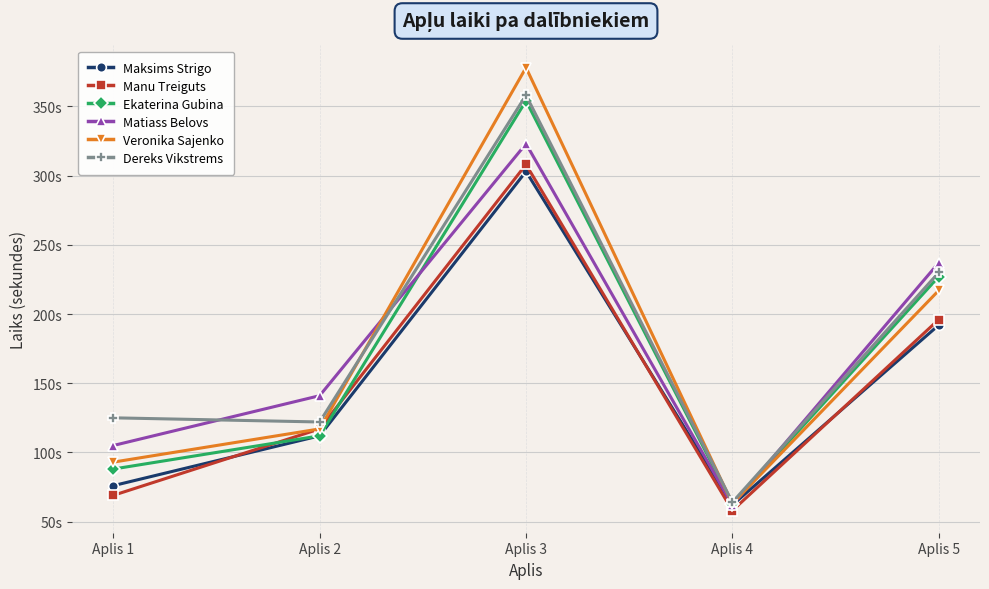

What is the difference between the maximum and minimum values in the Dereks Vikstrems series?

294